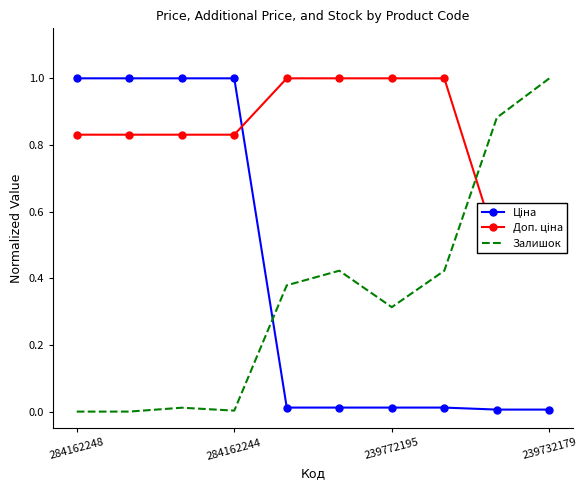

True or false: Ціна and Залишок cross at least once.

True